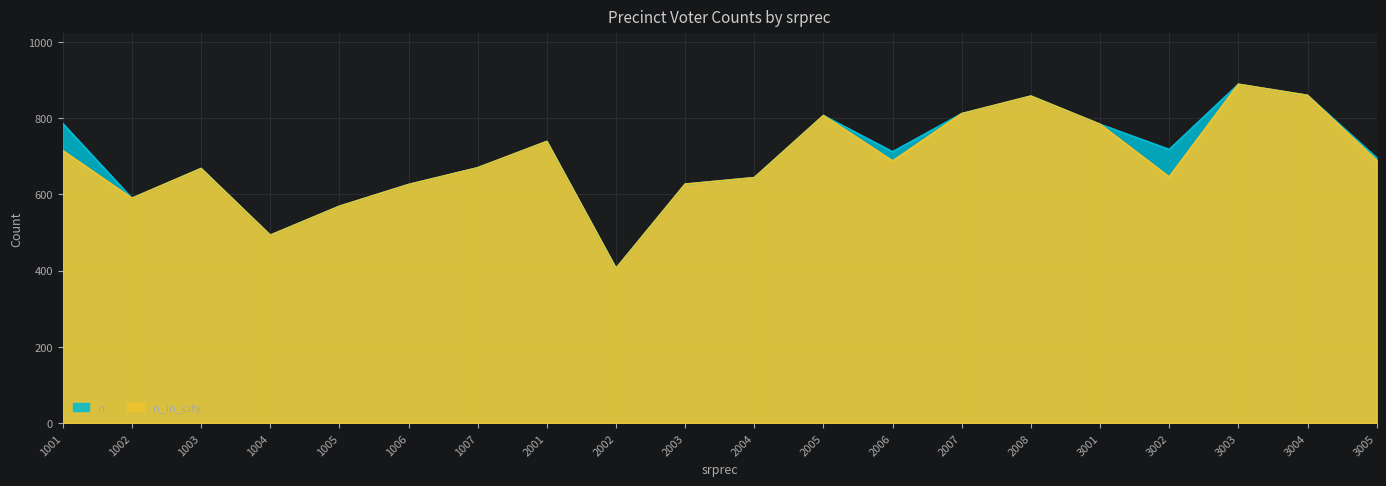

At which label does n_in_city reach its peak?

3003